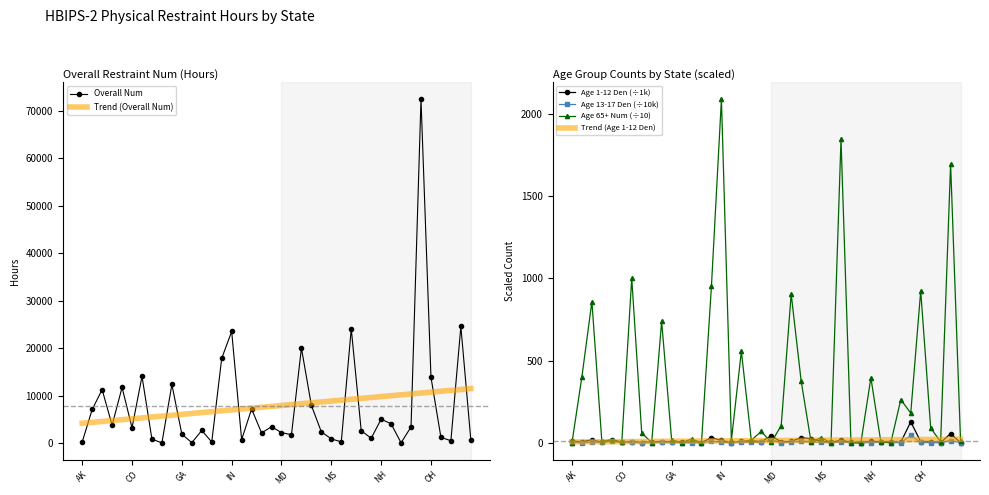

In Age 65+ Num (÷10), how many points are lower than both neighbors (excluding endpoints)?

14